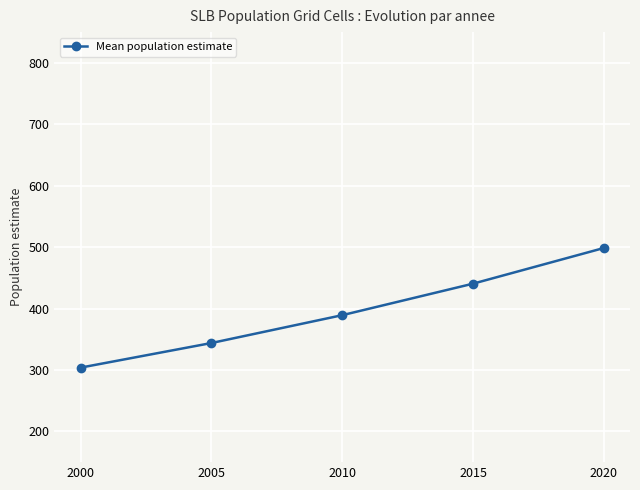

True or false: the data shows 440.5 at 2015.

True